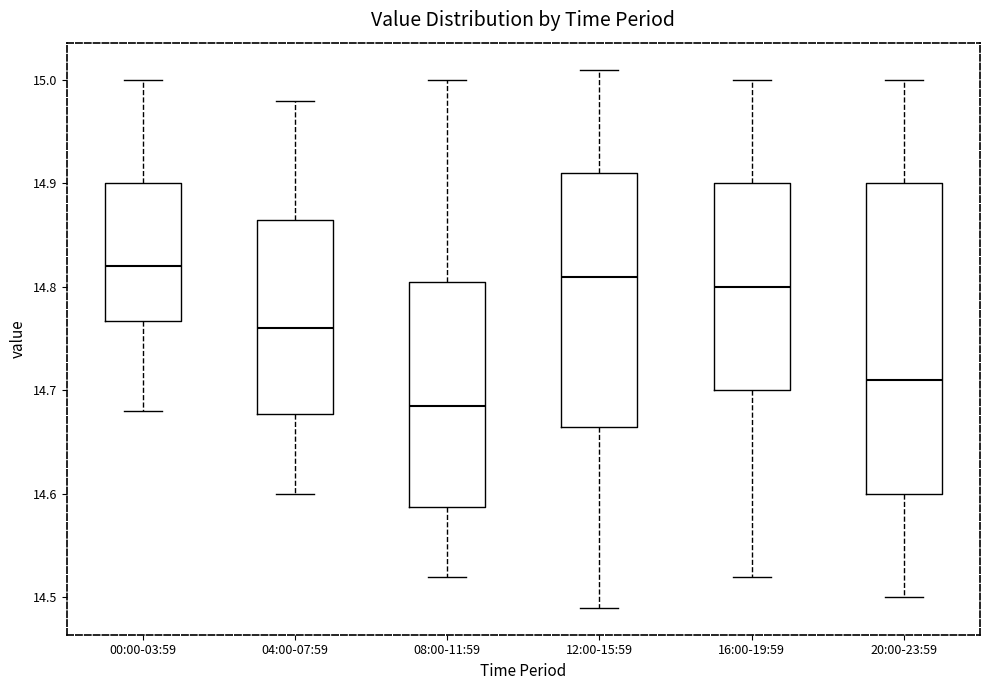

Reading left to right, transcribe this box plot: for each box, give where its median line is, the range the box spans, and where its two whiskers end, as read against the y-axis. The values are not printed on the chart, so give them approximately, as read against the axis.

00:00-03:59: median 14.82, box 14.77 to 14.90, whiskers 14.68 to 15.00
04:00-07:59: median 14.76, box 14.68 to 14.87, whiskers 14.60 to 14.98
08:00-11:59: median 14.69, box 14.59 to 14.81, whiskers 14.52 to 15.00
12:00-15:59: median 14.81, box 14.67 to 14.91, whiskers 14.49 to 15.01
16:00-19:59: median 14.80, box 14.70 to 14.90, whiskers 14.52 to 15.00
20:00-23:59: median 14.71, box 14.60 to 14.90, whiskers 14.50 to 15.00